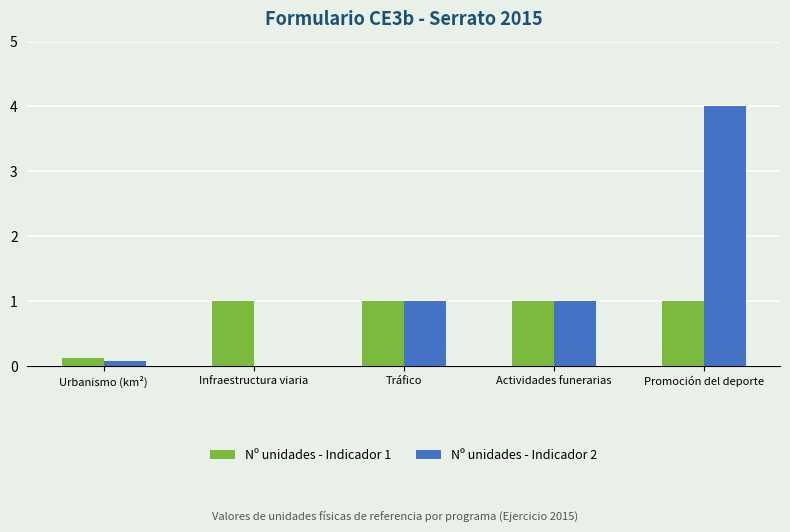

How many positive values does the Nº unidades - Indicador 2 series have?

4